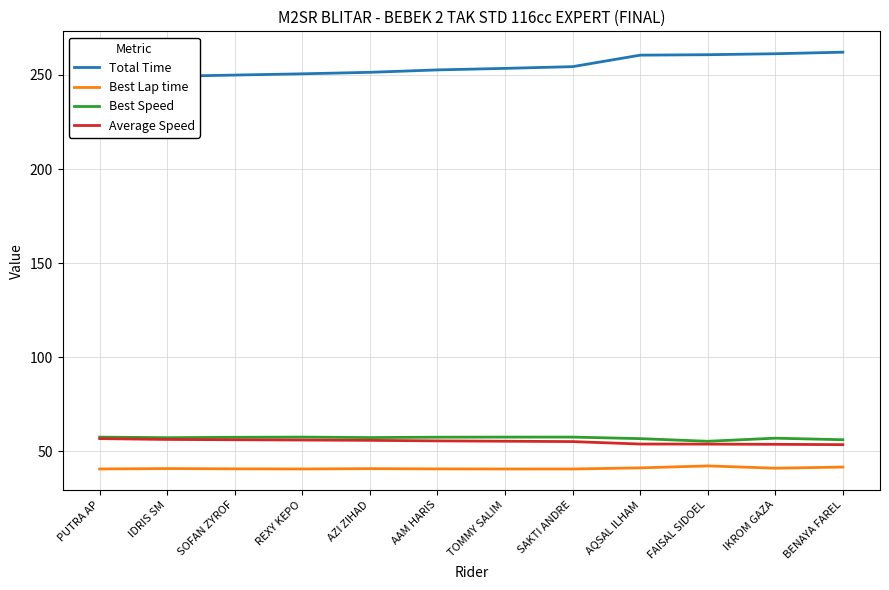

At which label is Total Time closest to 254?

SAKTI ANDRE